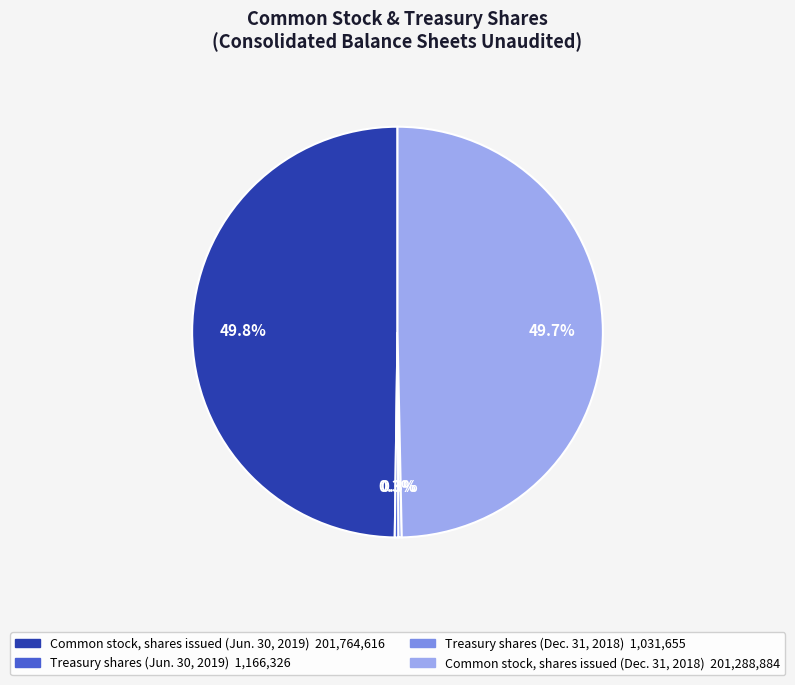

True or false: Treasury shares (Jun. 30, 2019) accounts for 0% of the total.

True